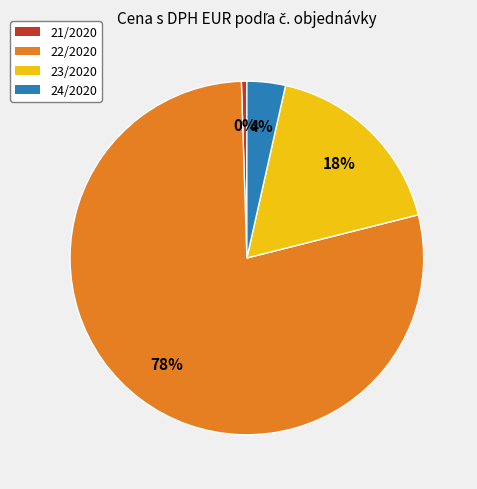

Do 24/2020 and 23/2020 together represent more than half of the pie?

No